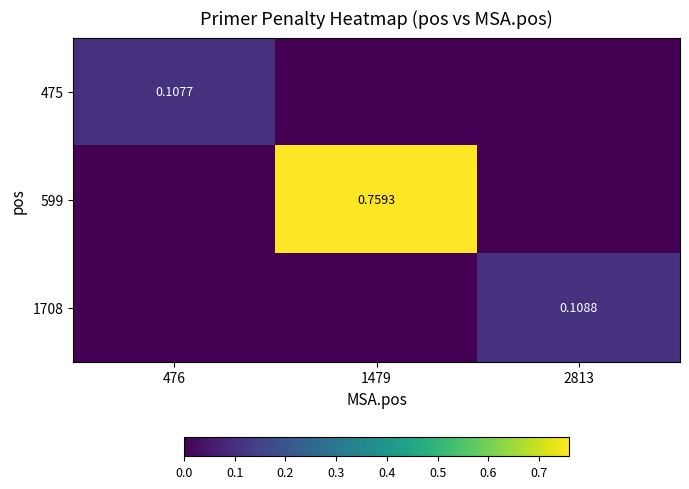

Count the number of data series in this chart.

3